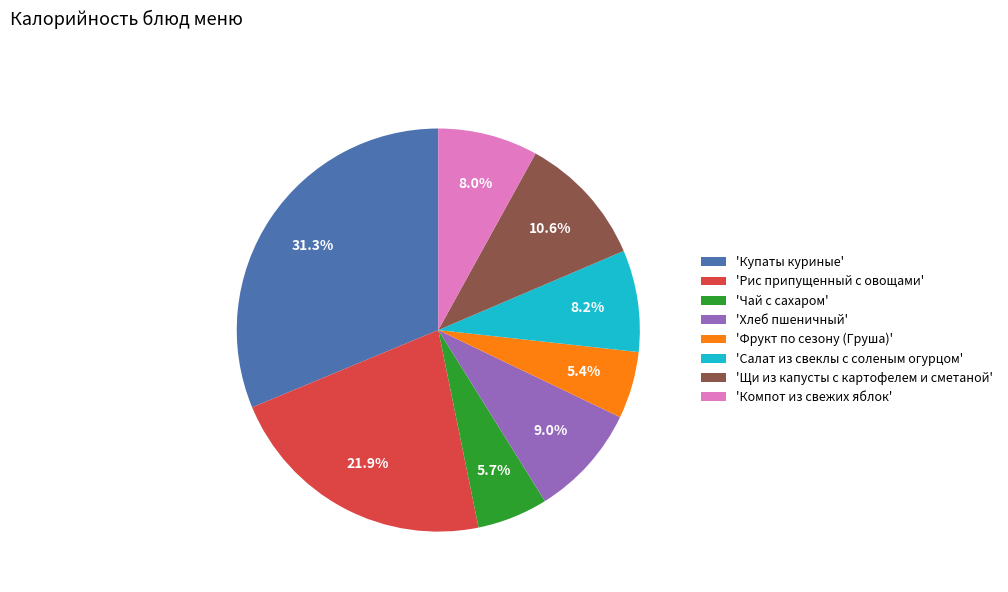

What portion of the pie excludes 'Хлеб пшеничный'?

91.0%